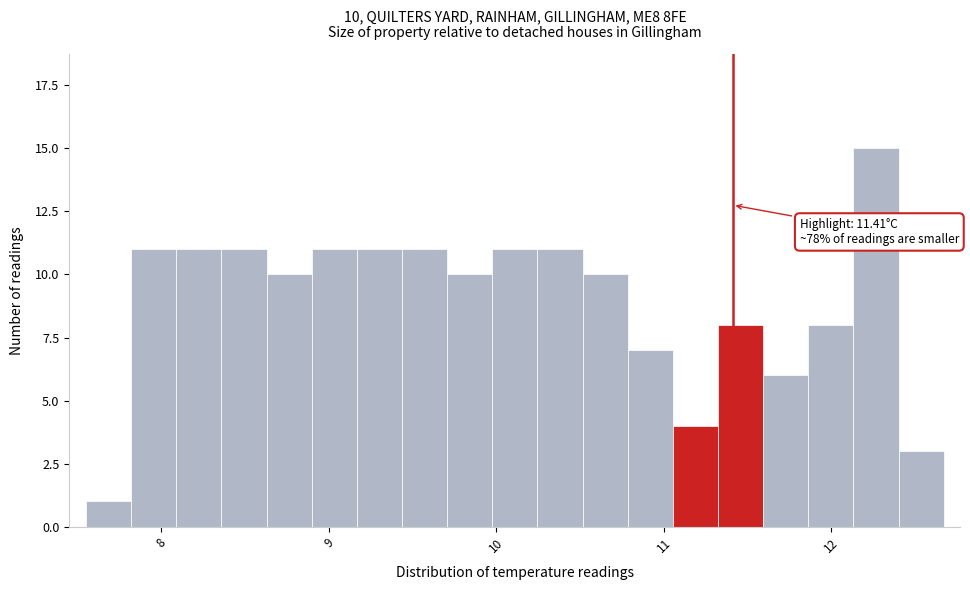

Read against the x-axis, roughly where is the centre of the tallest bar?

12.3